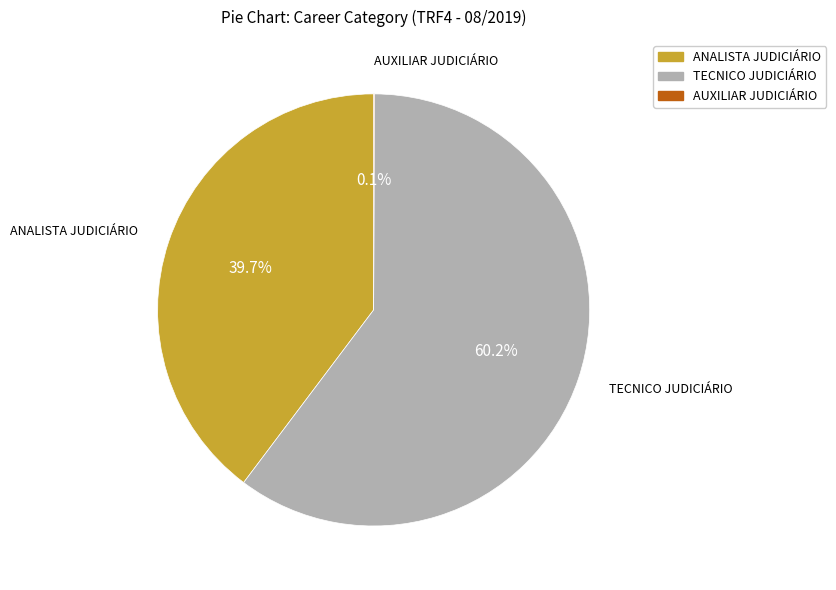

Which category has the biggest portion of the pie?

TECNICO JUDICIÁRIO